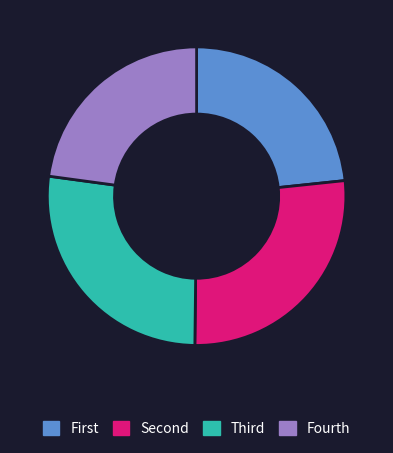

Is there a majority slice in this chart?

No